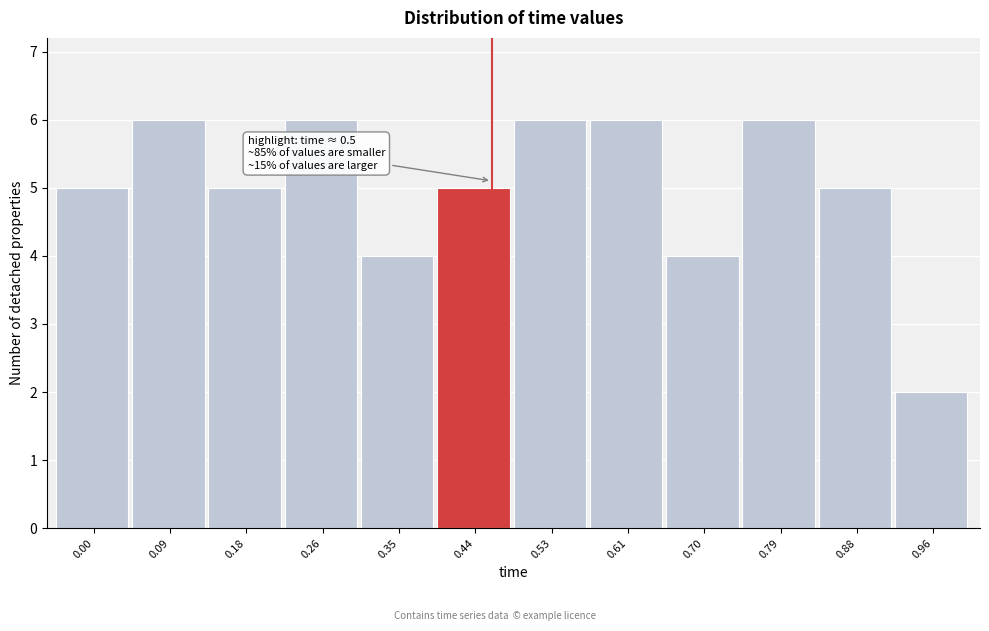

Reading left to right, transcribe all the data shown in this chart.

0.00=5	0.09=6	0.18=5	0.26=6	0.35=4	0.44=5	0.53=6	0.61=6	0.70=4	0.79=6	0.88=5	0.96=2